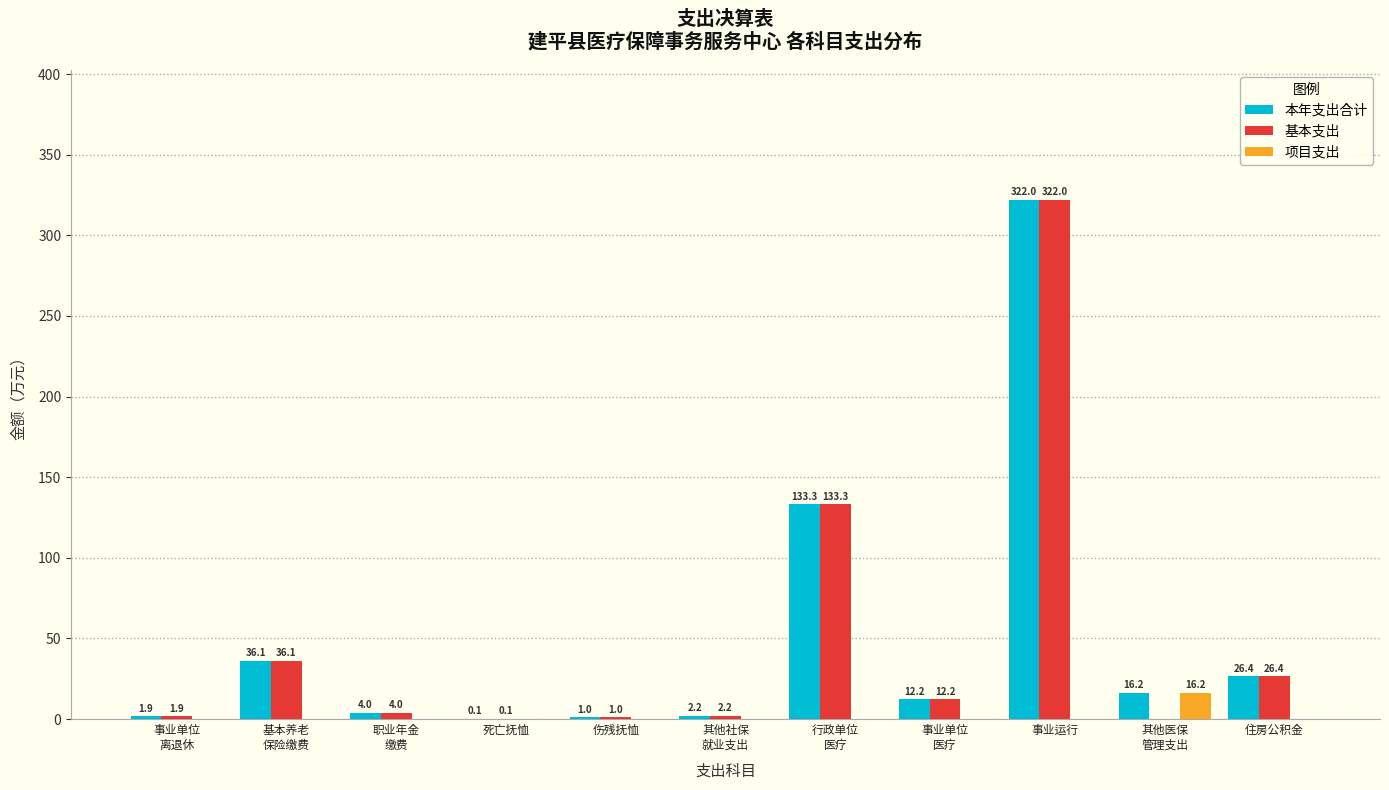

What is the sum of all 本年支出合计 values?

555.4